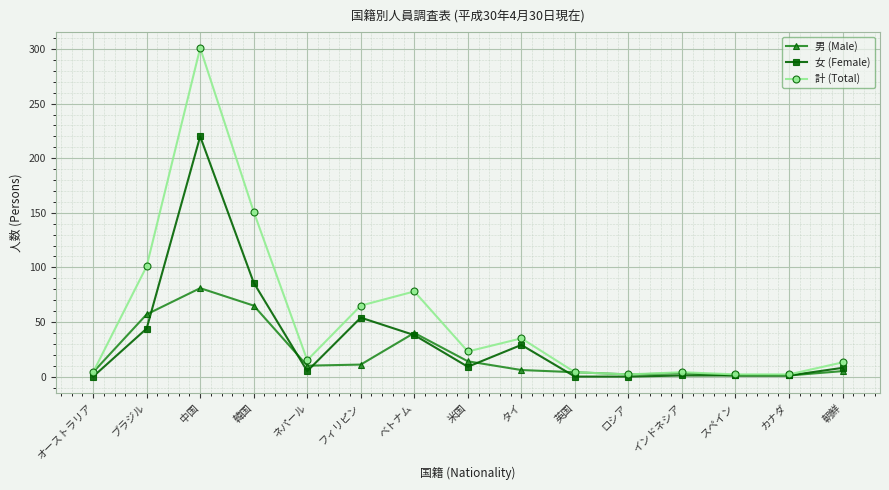

Is it true that 計 (Total) equals 99 at フィリピン?

False